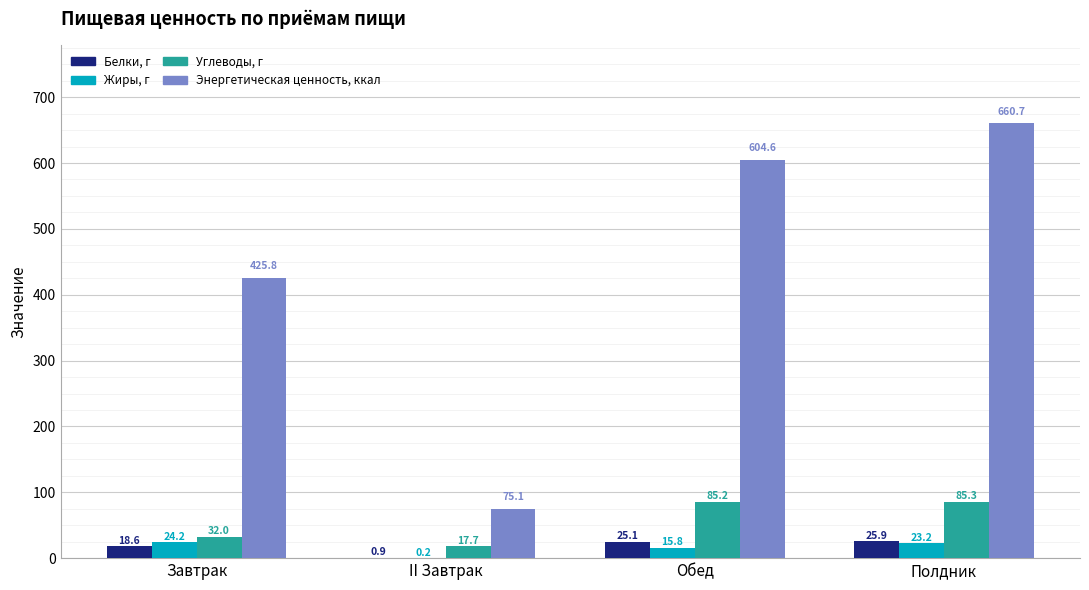

What is the average value of the Энергетическая ценность, ккал series?

441.6